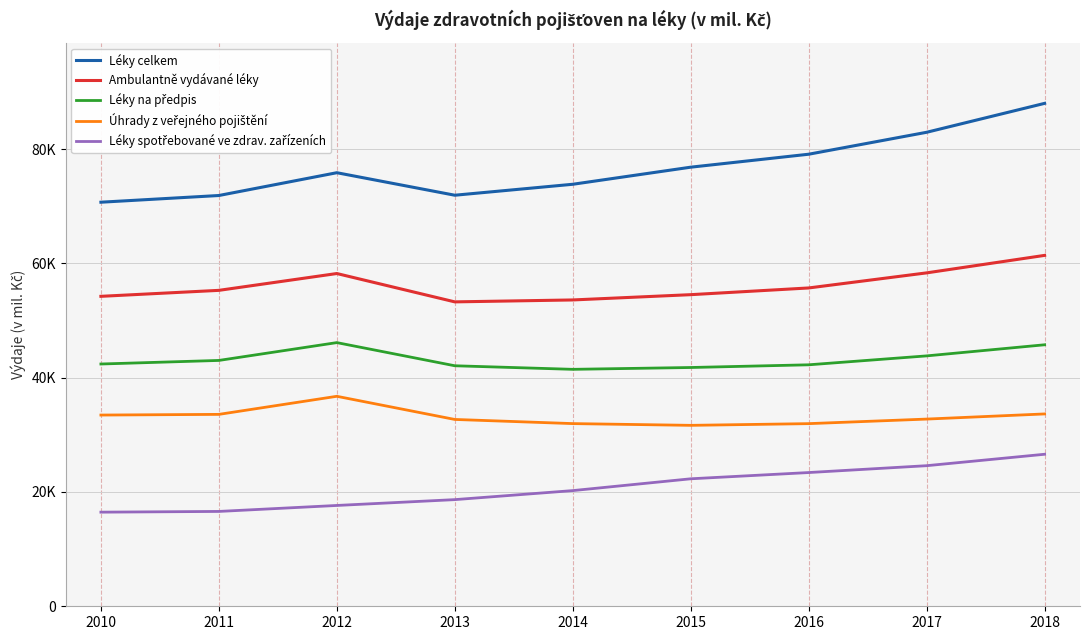

At which label does Ambulantně vydávané léky first exceed 55280?

2012